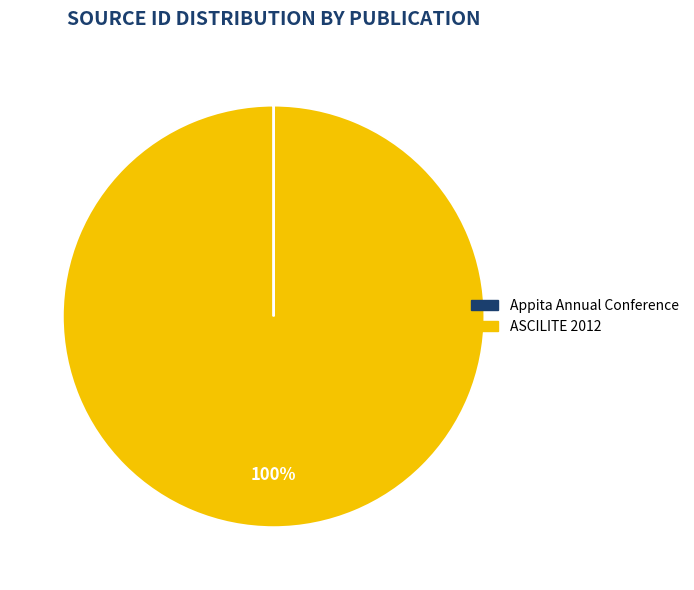

Which slice represents more than half of the pie?

ASCILITE 2012